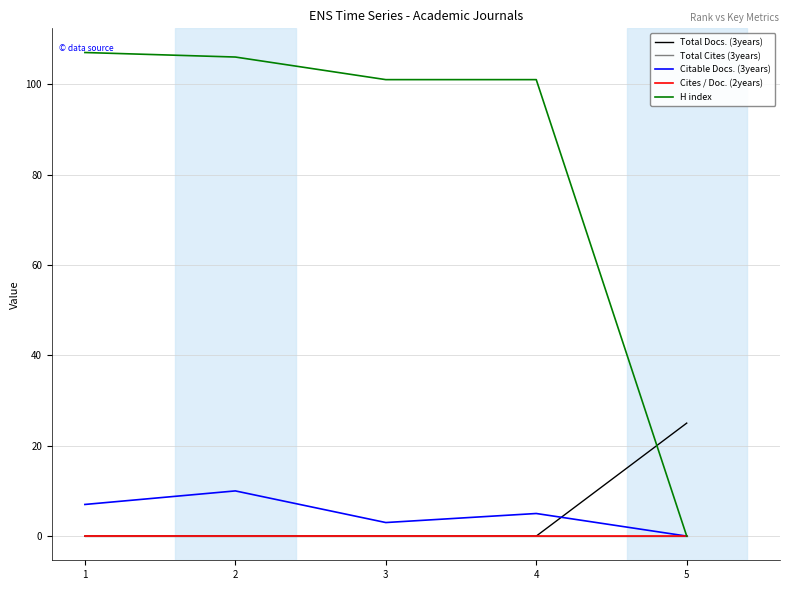

Is this an area chart (filled region under the line)?

No